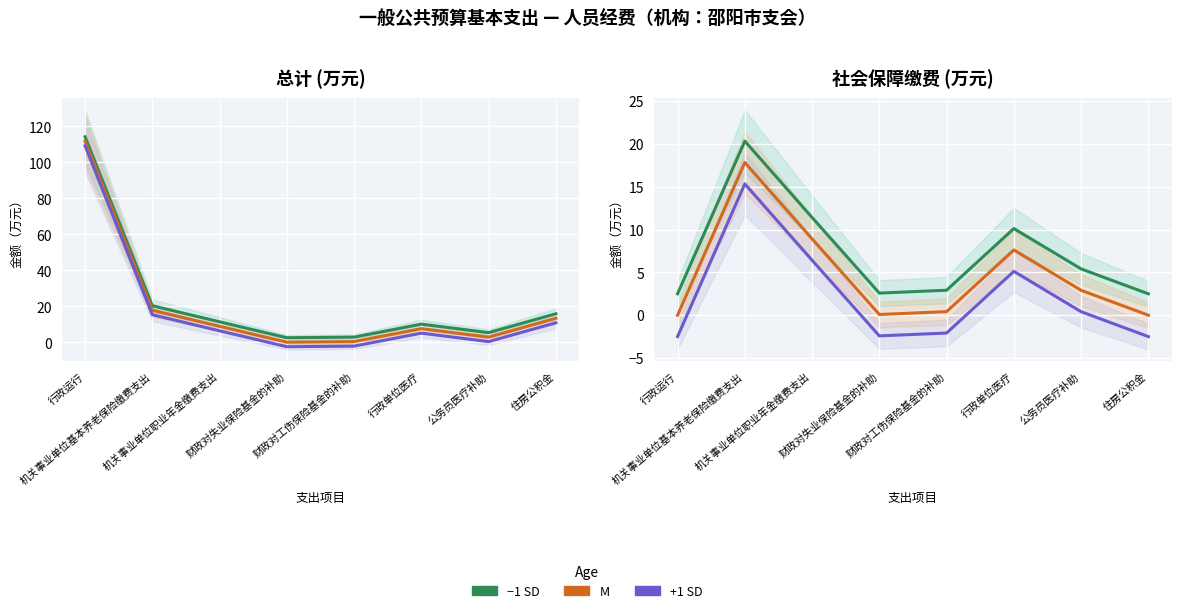

At which category is the sum across all series the highest?

机关事业单位基本养老保险缴费支出